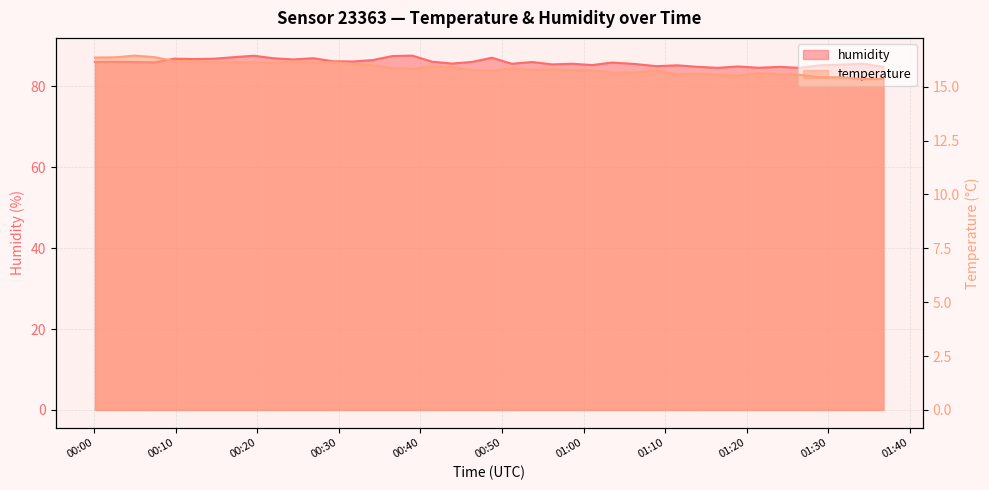

What is the maximum value shown in the chart?

87.6